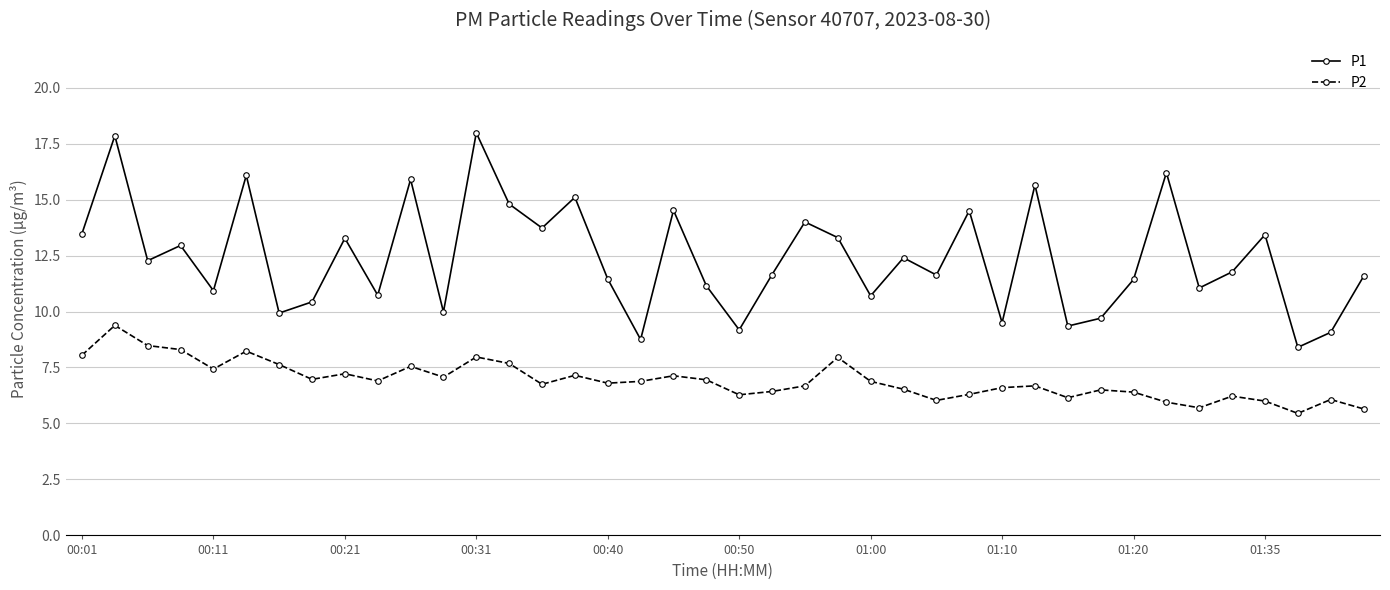

List the series in order of their peak value, lowest first.

P2, P1